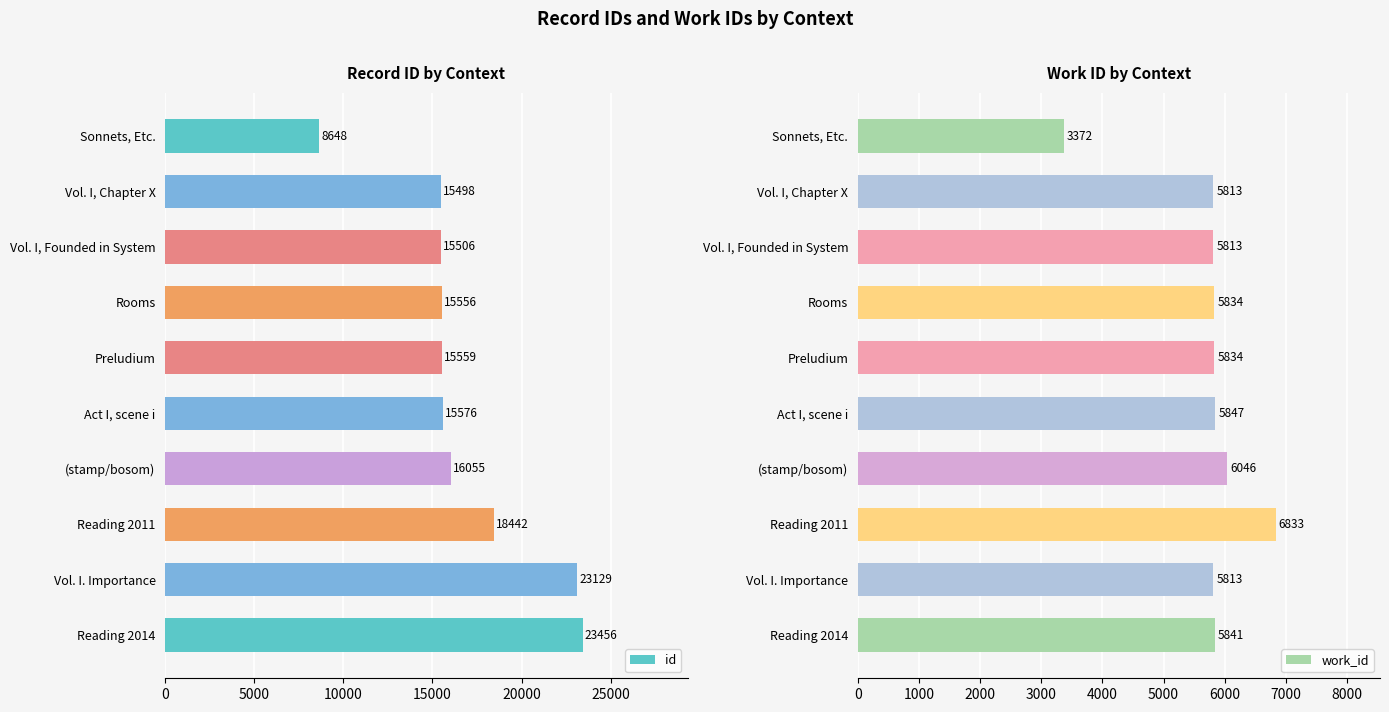

Which series has the widest spread of values?

id